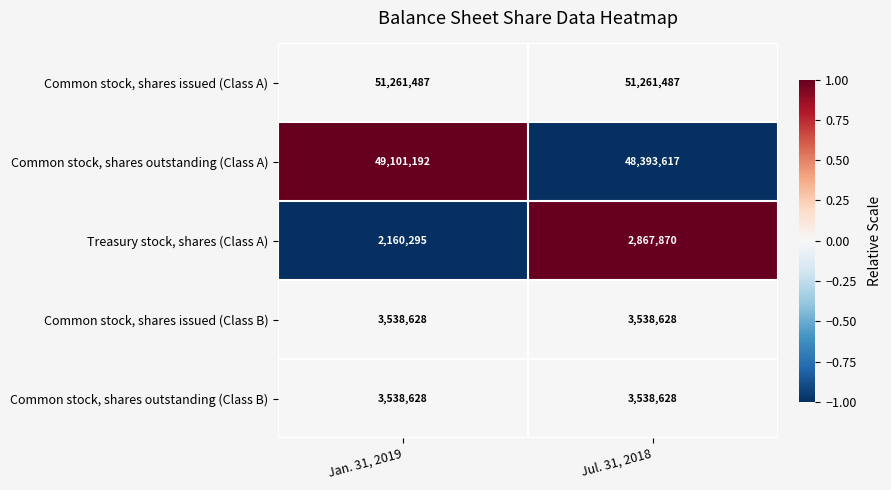

What is the difference between the maximum and minimum values in the Common stock, shares outstanding (Class A) series?

707575